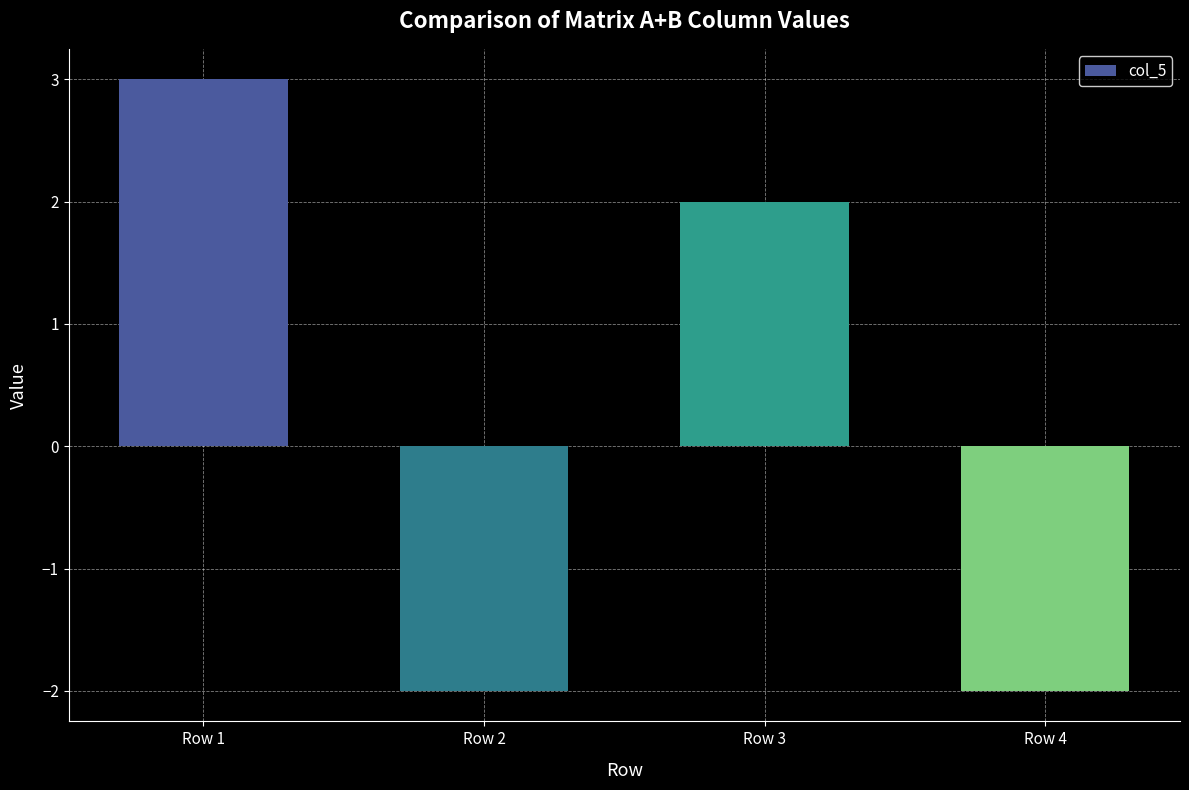

Which has a higher value, Row 1 or Row 2?

Row 1